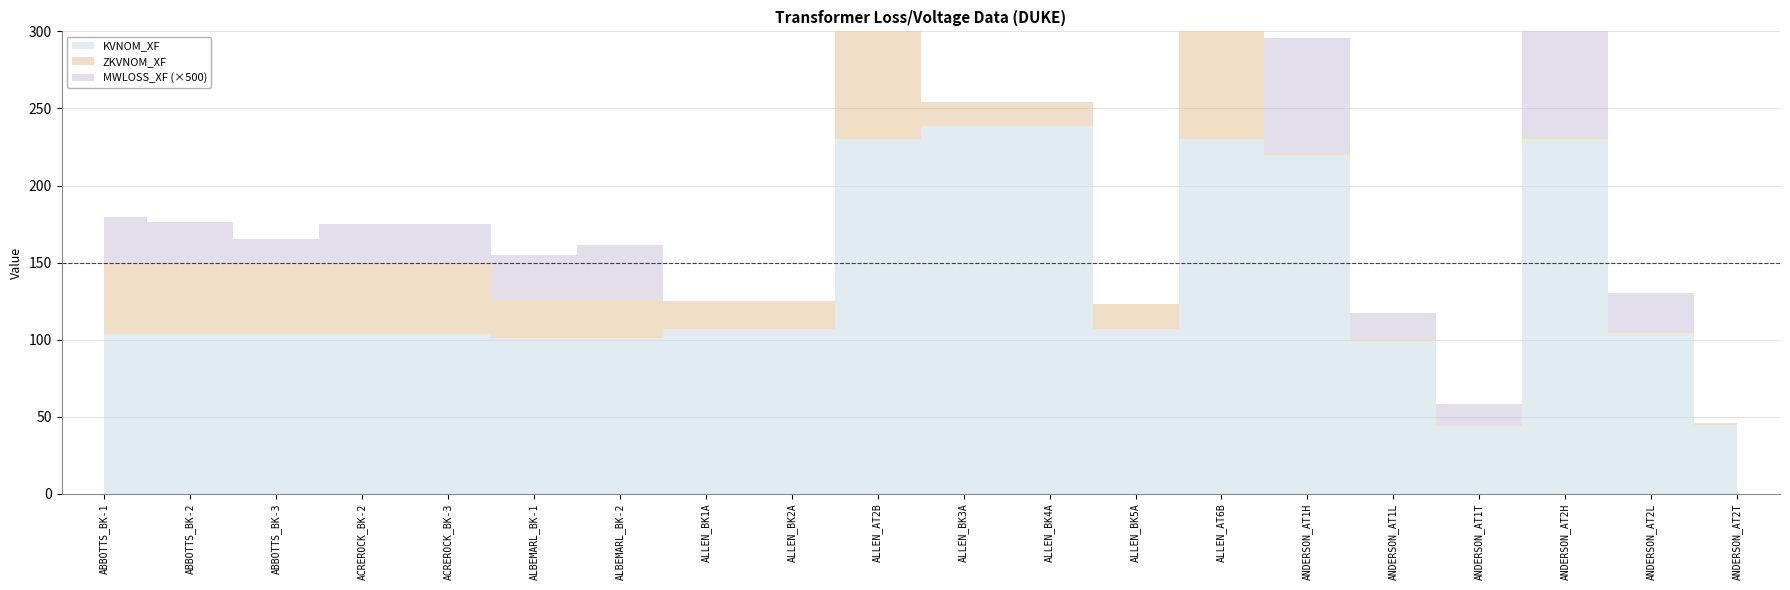

In MWLOSS_XF, how many points are lower than both neighbors (excluding endpoints)?

3